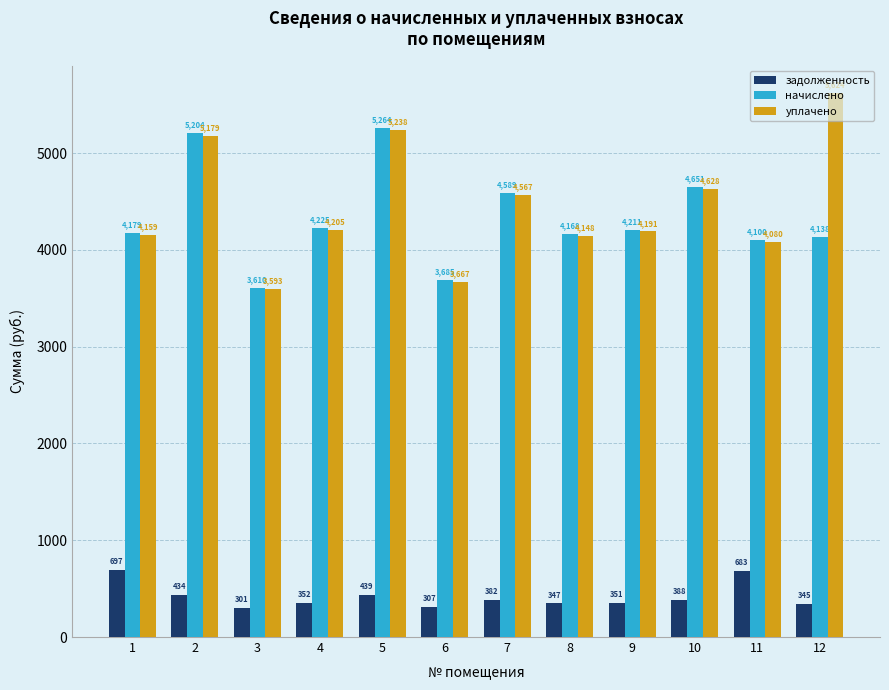

What is the total value across all series at 3?

7503.3